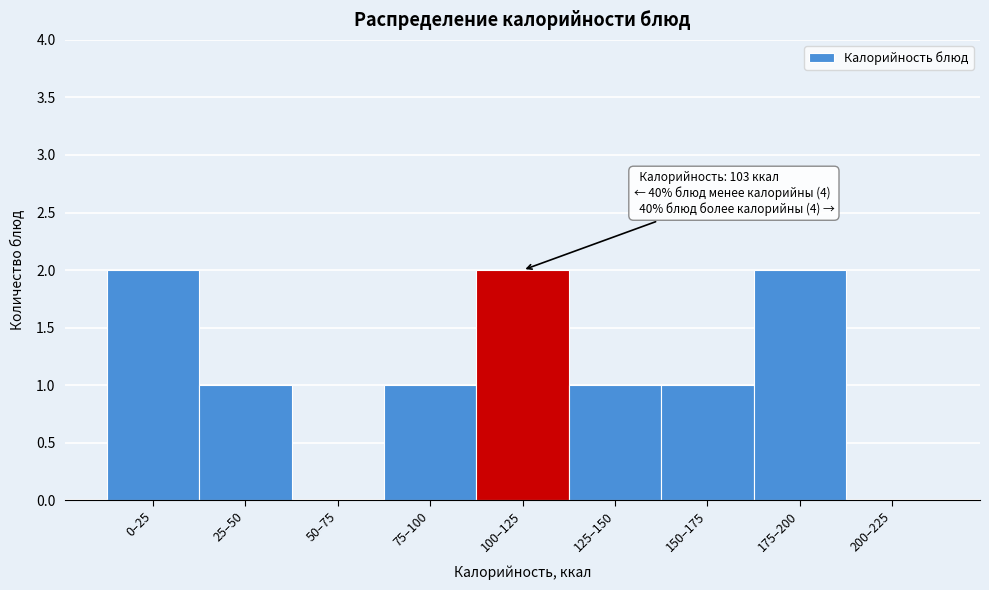

Reading left to right, transcribe all the data shown in this chart.

0–25=2	25–50=1	50–75=0	75–100=1	100–125=2	125–150=1	150–175=1	175–200=2	200–225=0